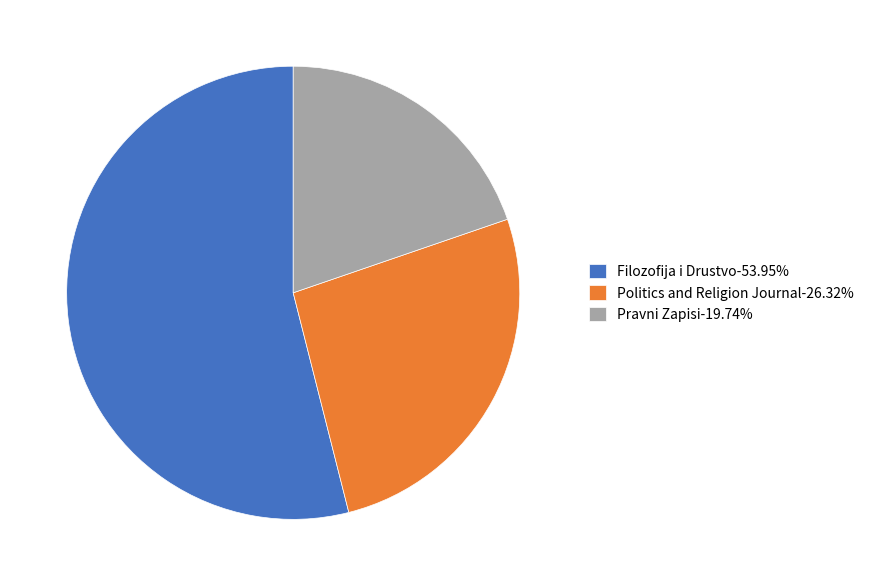

Which category accounts for the majority?

Filozofija i Drustvo